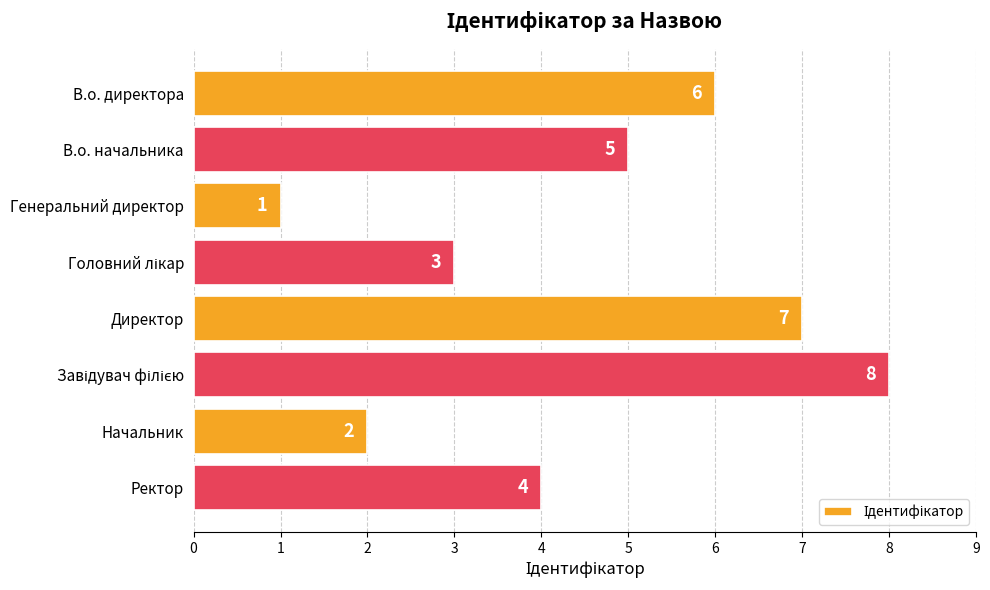

What is the greatest value displayed?

8